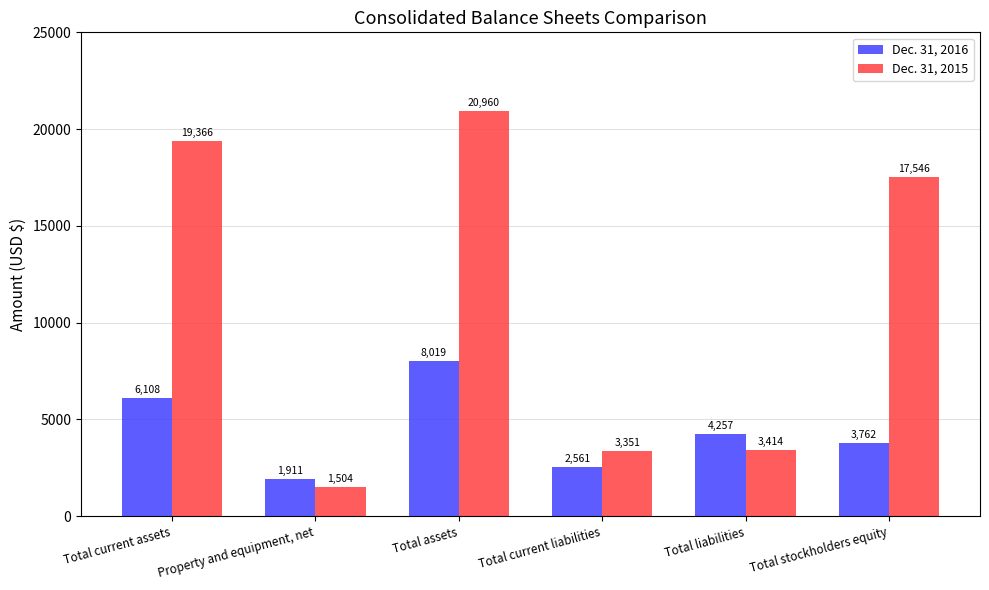

At which label is Dec. 31, 2016 closest to 4965?

Total liabilities